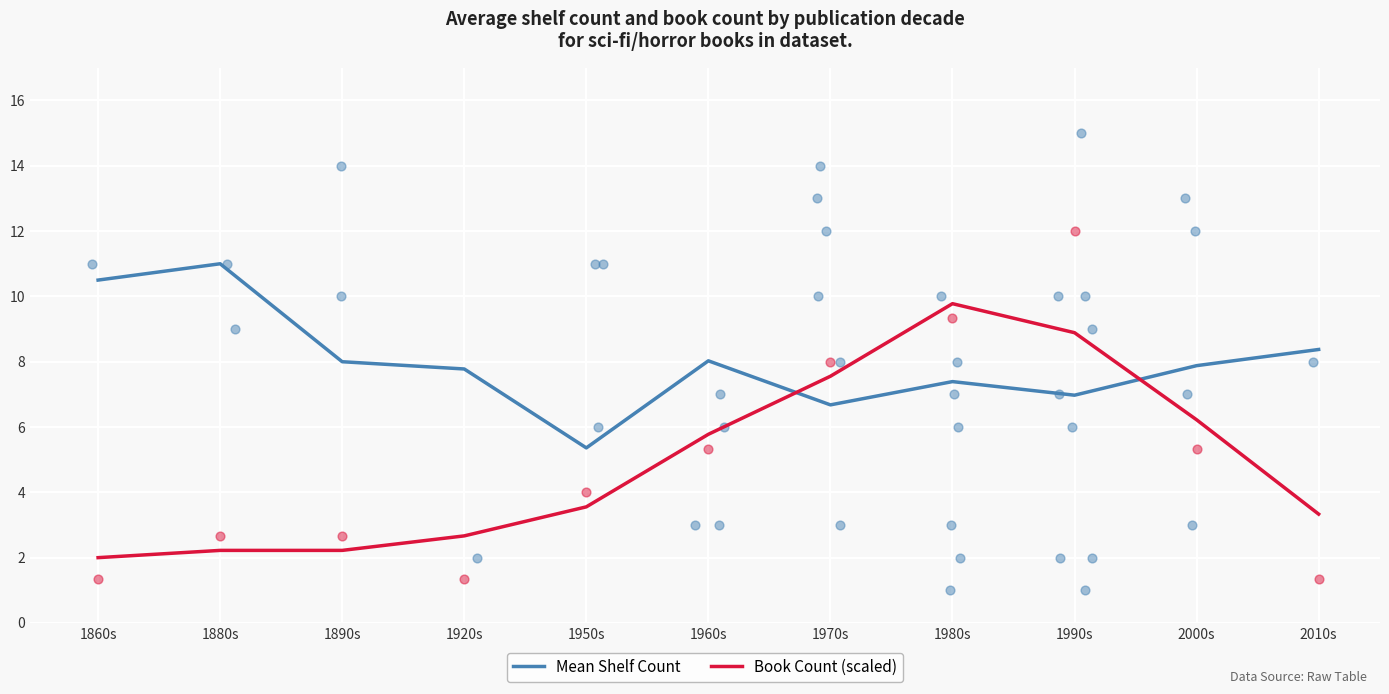

Which series contains the highest Y value?

Mean Shelf Count